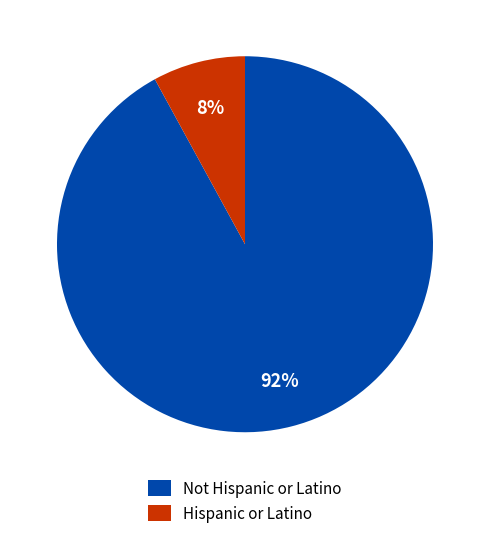

To the nearest percent, what is the combined percentage of Not Hispanic or Latino and Hispanic or Latino?

100%